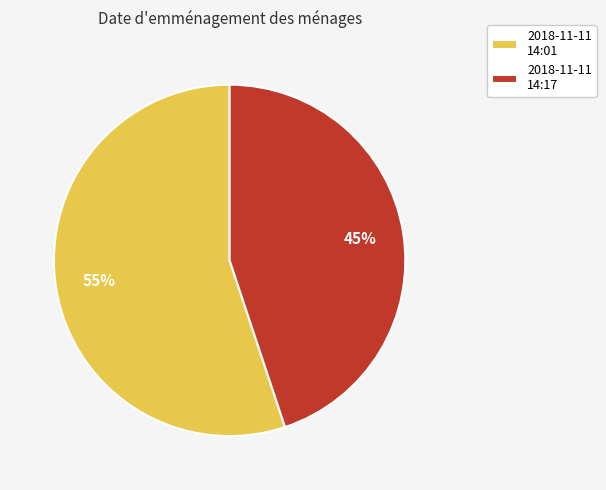

Approximately how many times larger is the value at 2018-11-11 14:01 compared to 2018-11-11 14:17?

1.2